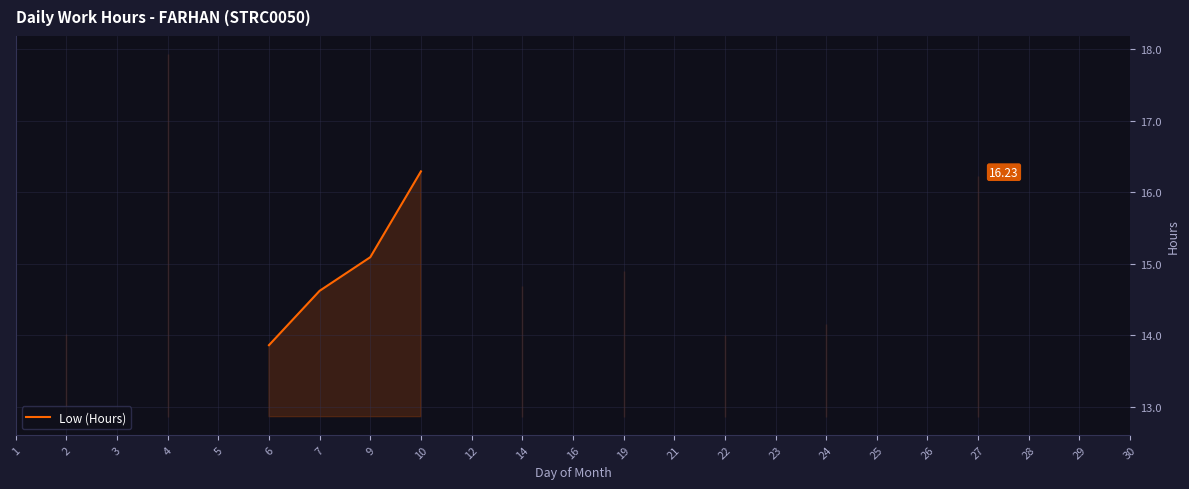

What is the sum of the values at 27 and 6?

30.1